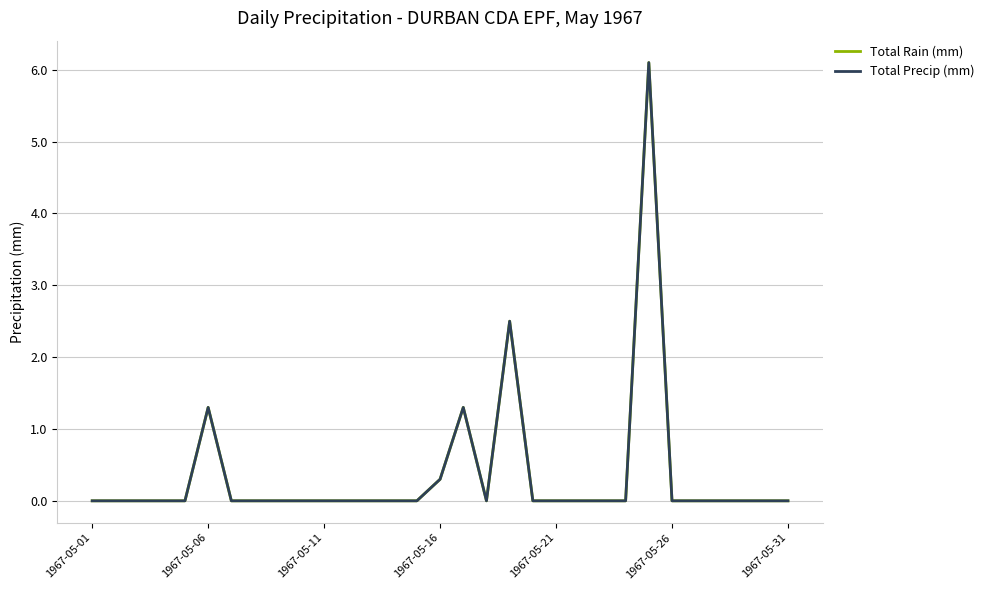

How many values in Total Precip (mm) are above zero?

5